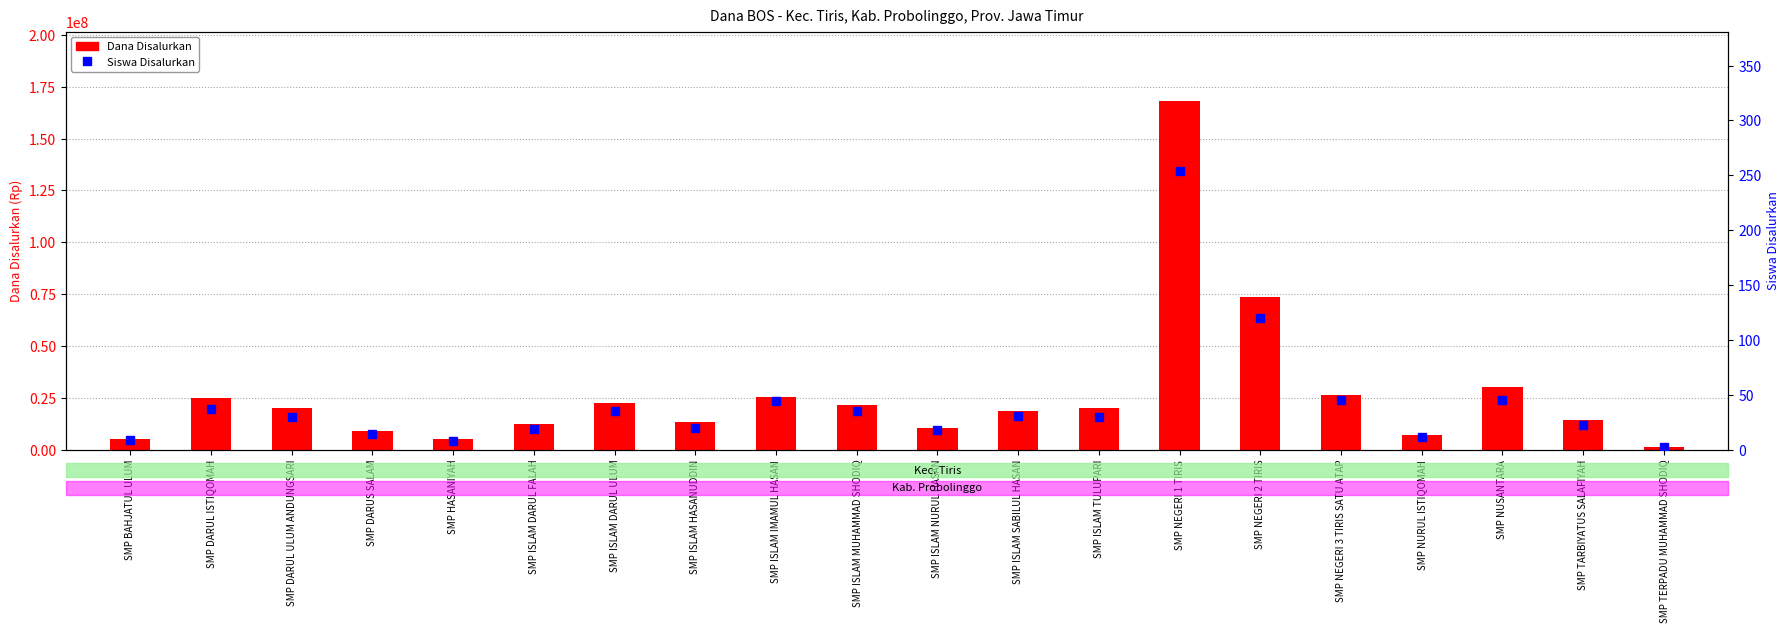

The value of Dana Disalurkan at SMP BAHJATUL ULUM is 5250000. True or false?

True